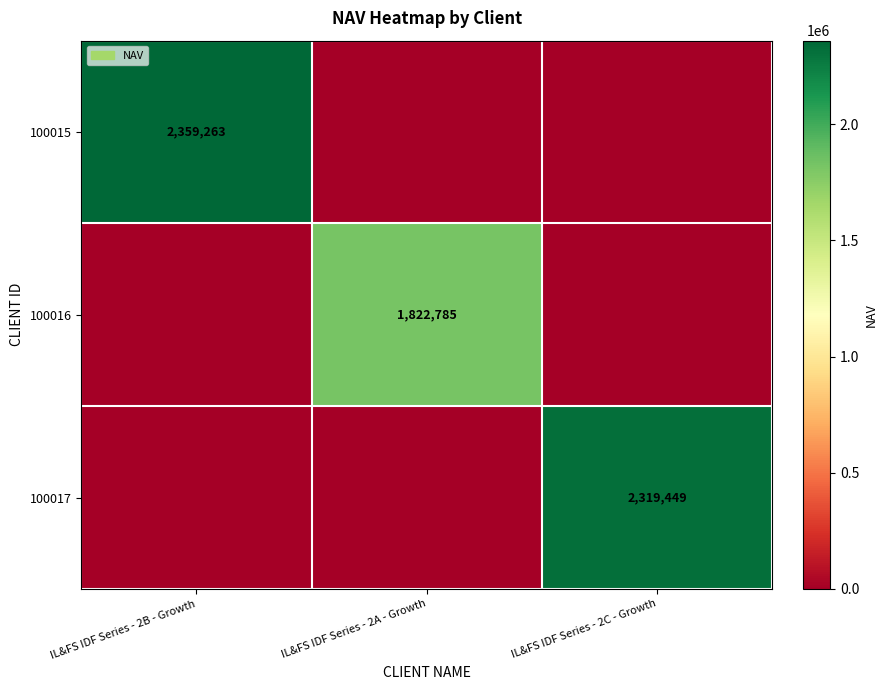

Is it true that 100017 equals 2319449 at IL&FS IDF Series - 2C - Growth?

True